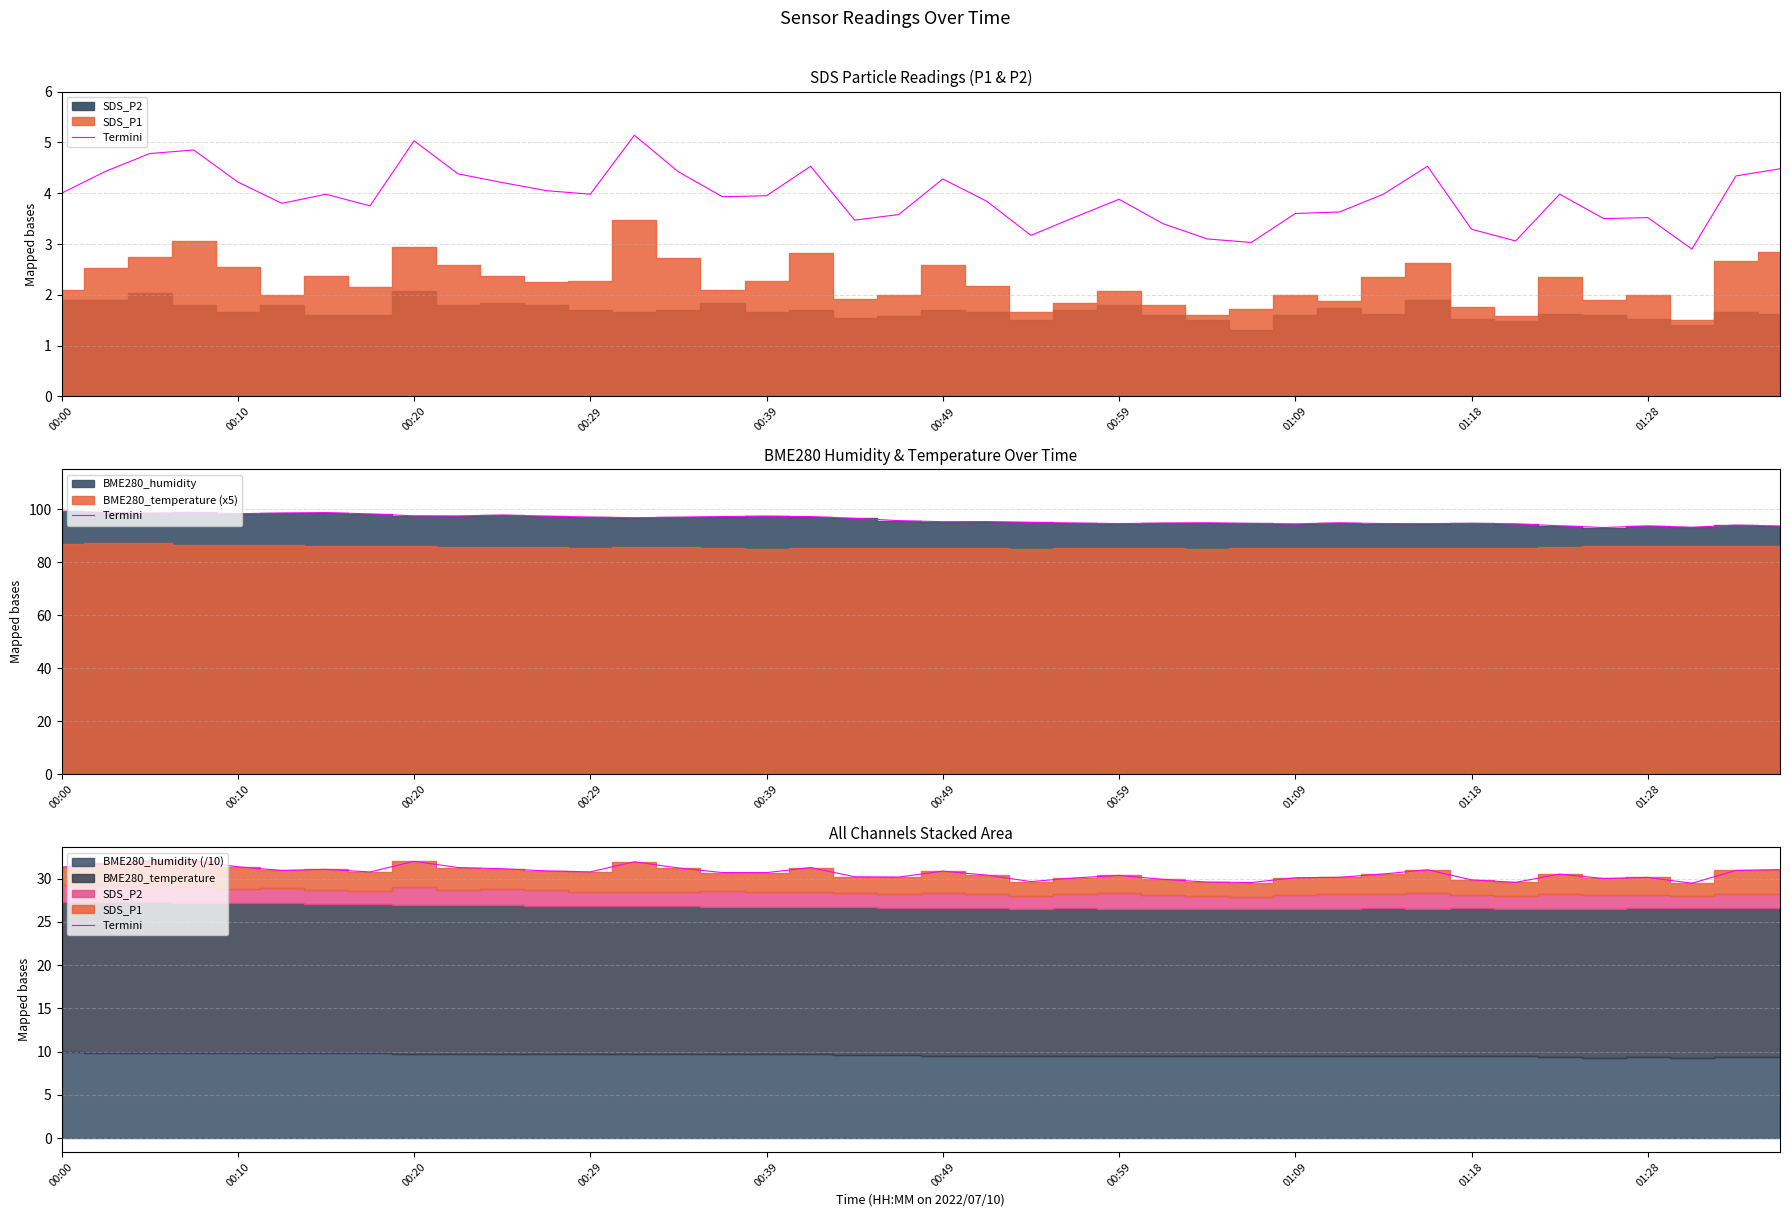

What is the difference between the maximum and minimum values?

2.6